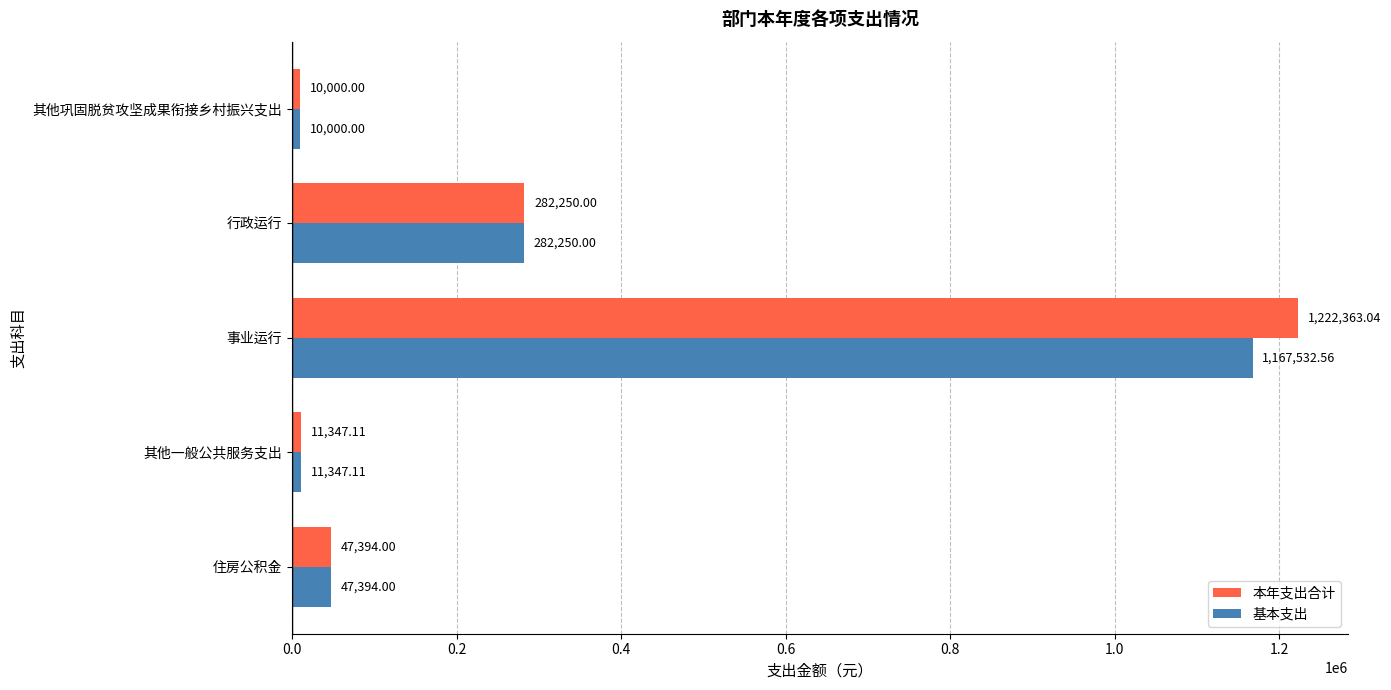

Where is 本年支出合计 nearest to the value 616181?

行政运行